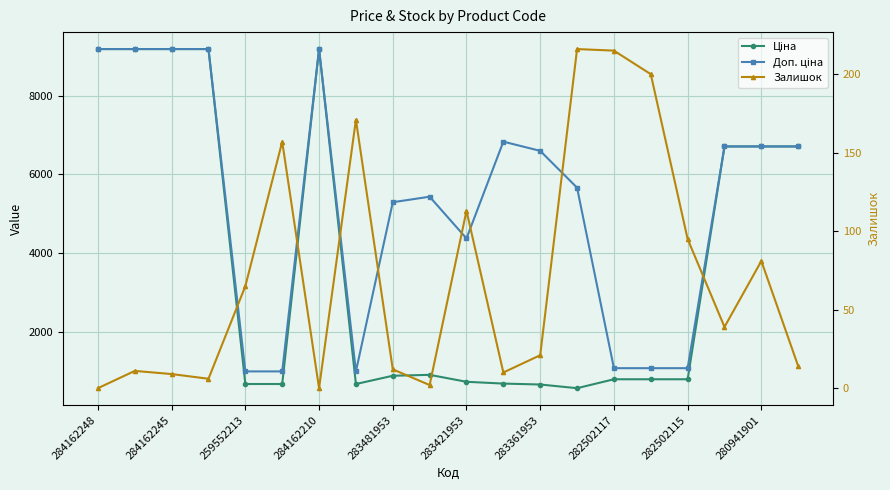

Is the value of Залишок at 280941901 greater than the value of Ціна at 12?

No